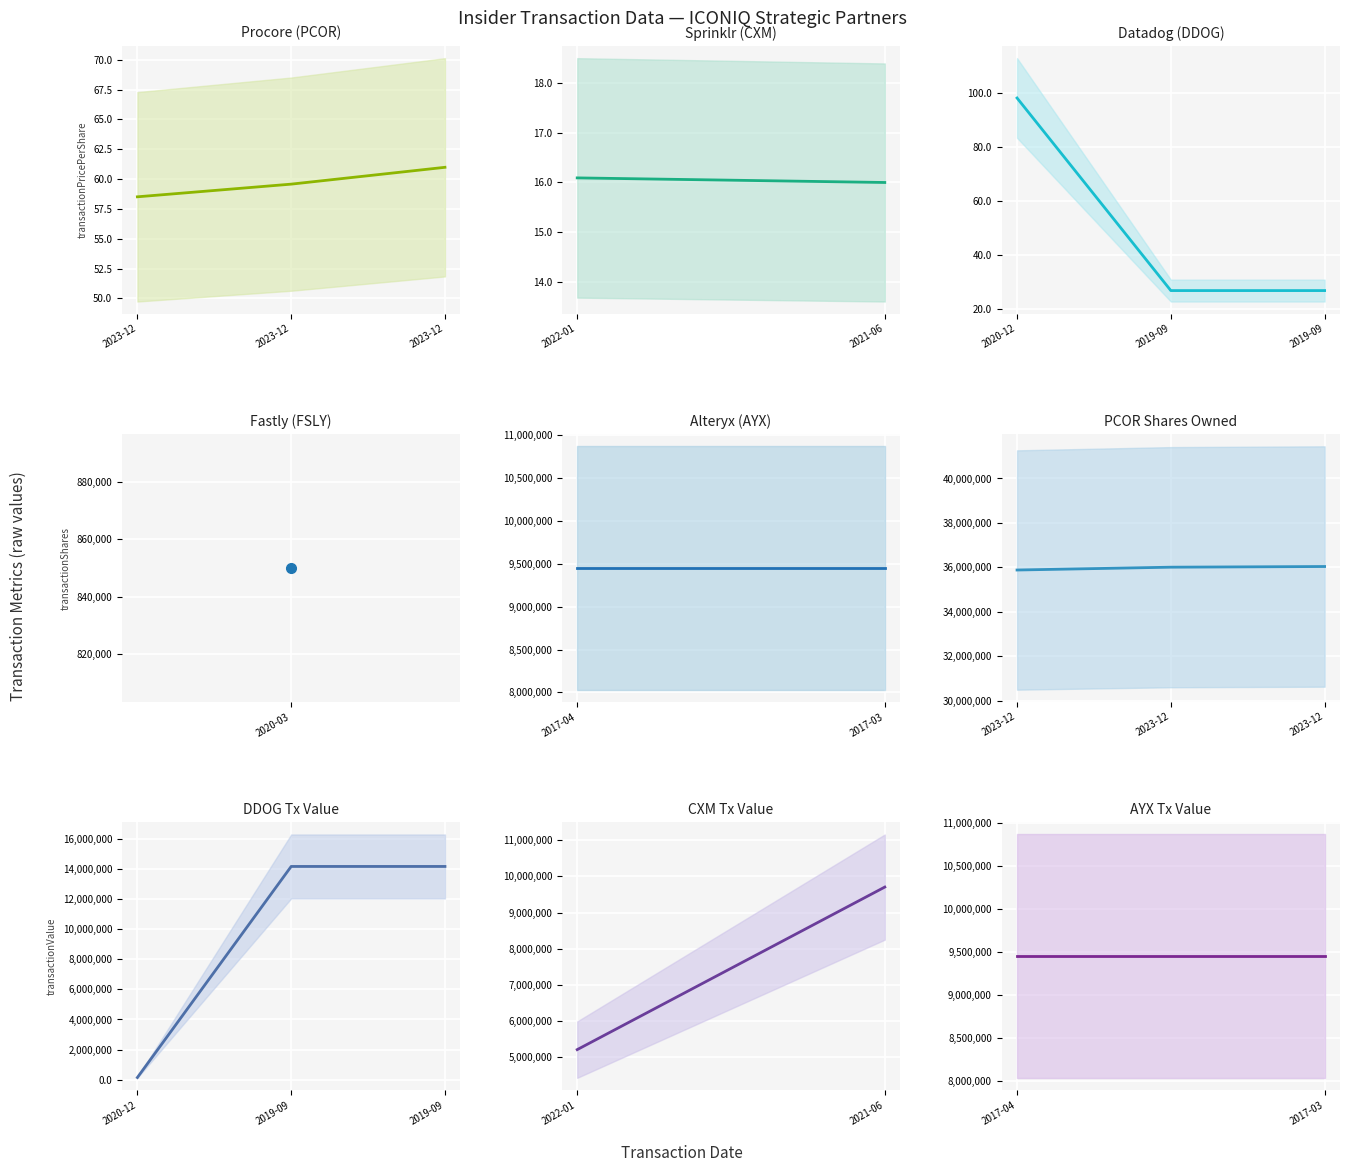

What is the value of the transactionPricePerShare point at the 5th from the left?

16.0